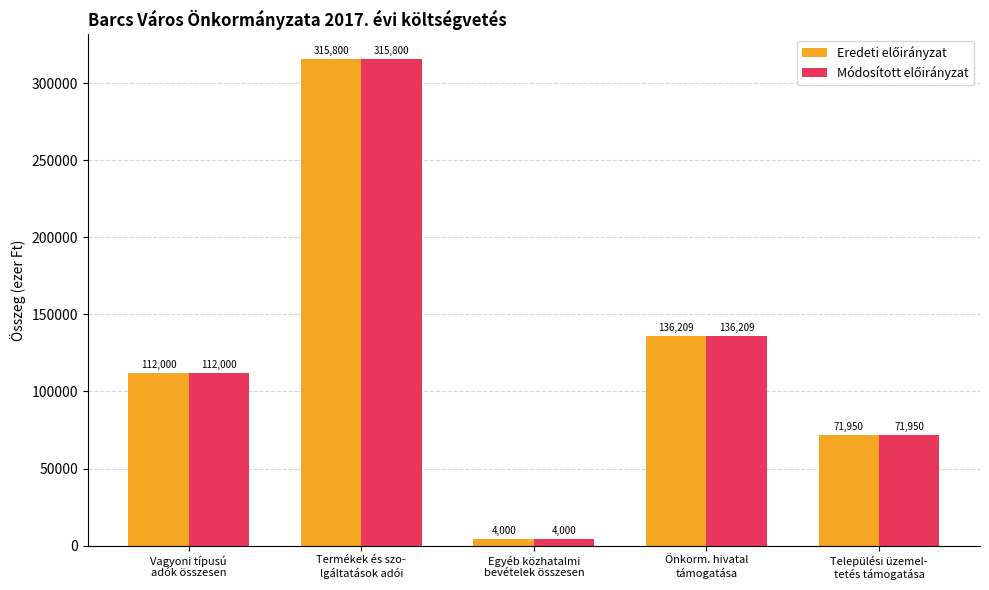

What is the minimum value shown in the chart?

4000